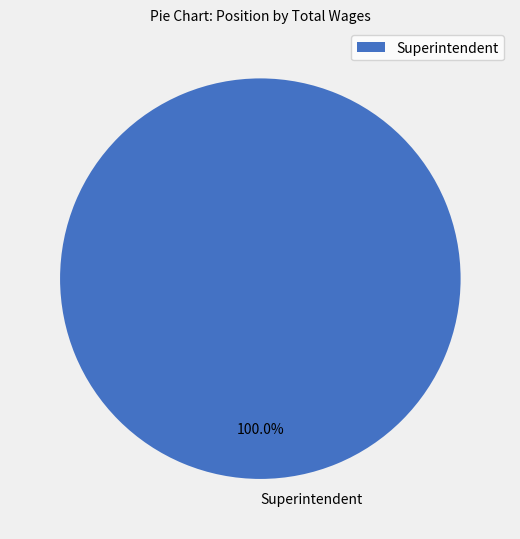

Rank the categories by value from lowest to highest.

Superintendent